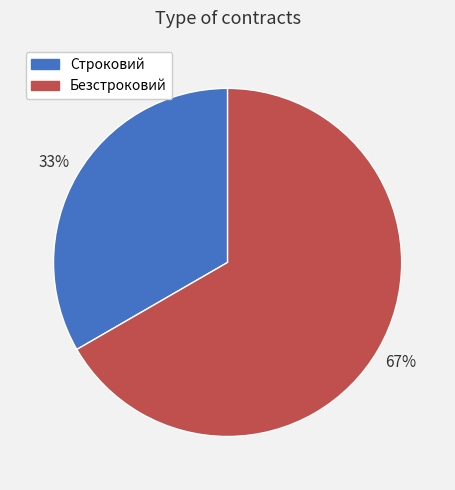

True or false: Строковий accounts for 33% of the total.

True